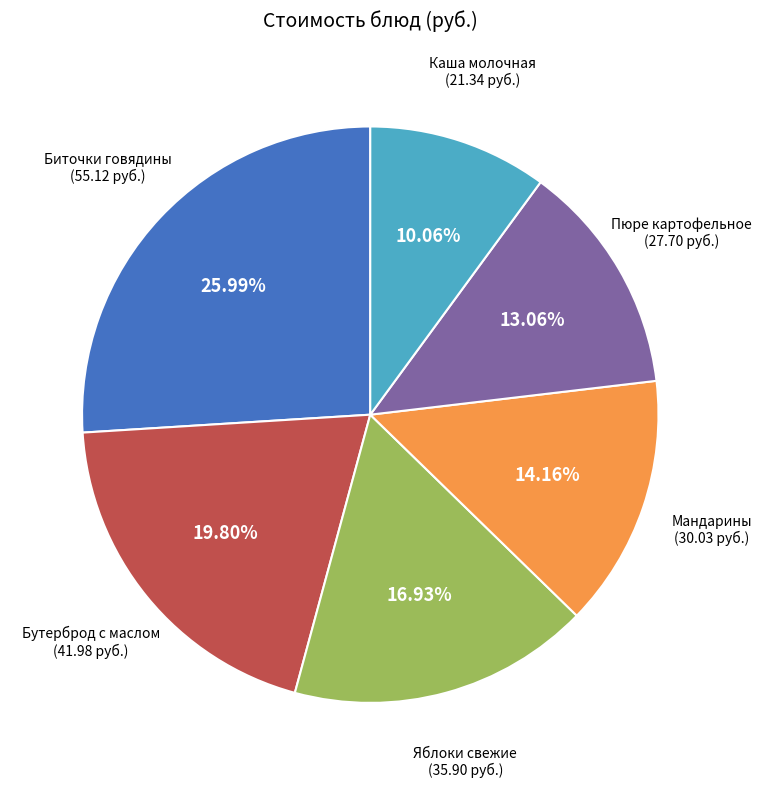

Is there any slice that represents more than half of the pie?

No